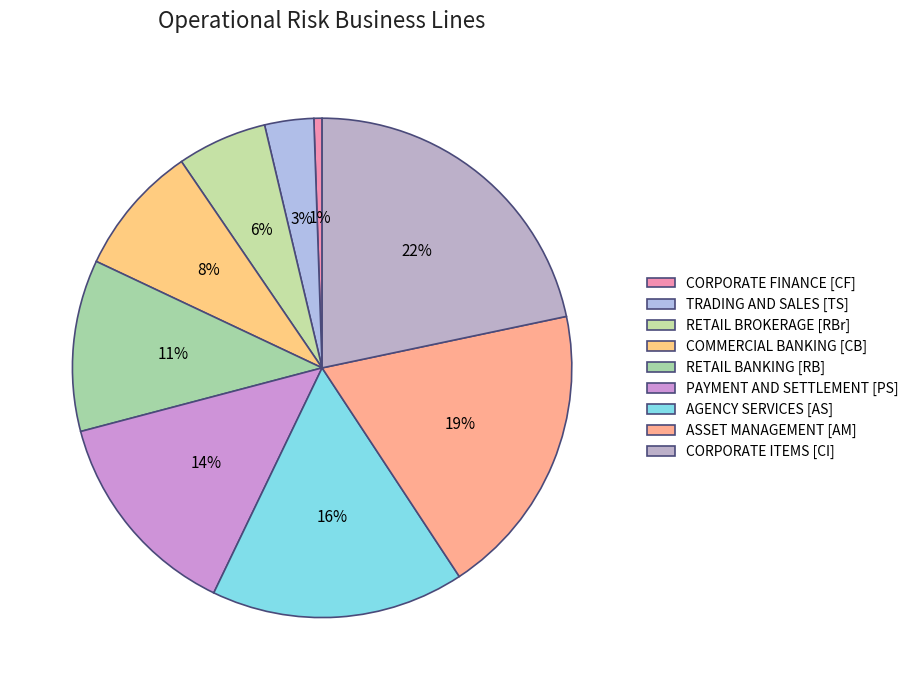

How many slices are in this pie chart?

9